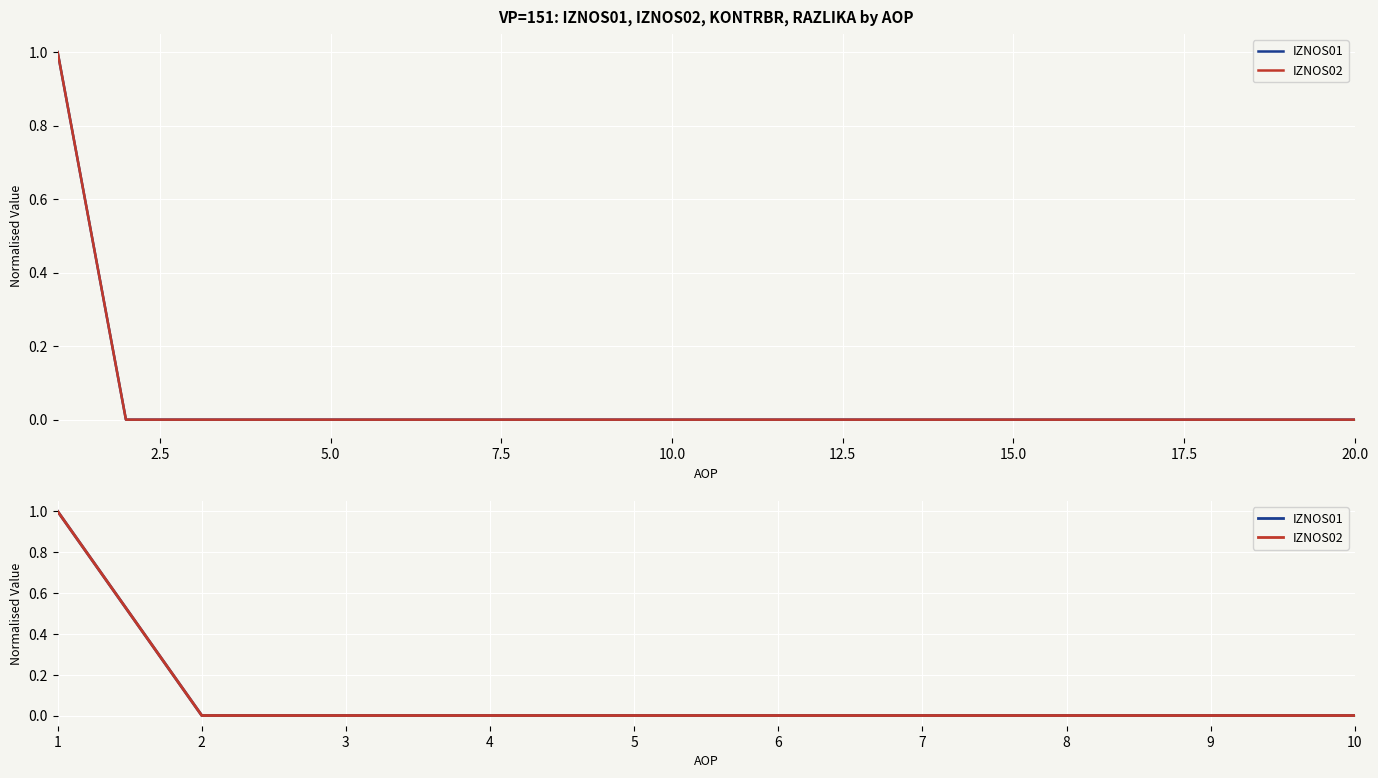

True or false: IZNOS01 has more than 0 points higher than both neighbors.

False